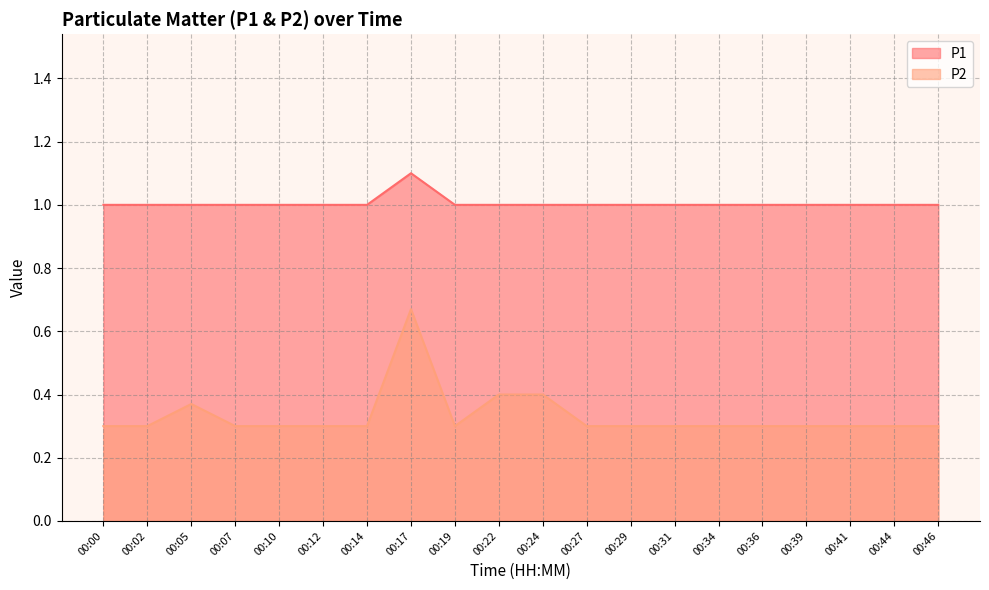

Which series has the largest range (max minus min)?

P2